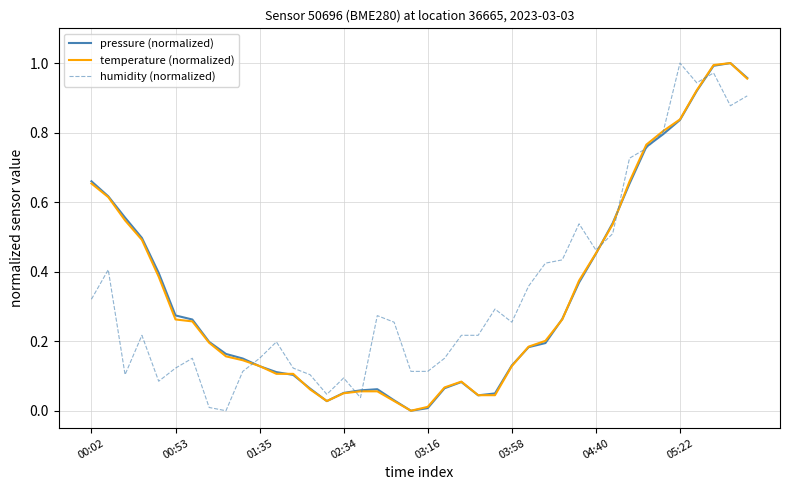

How many lines are shown in the chart?

3